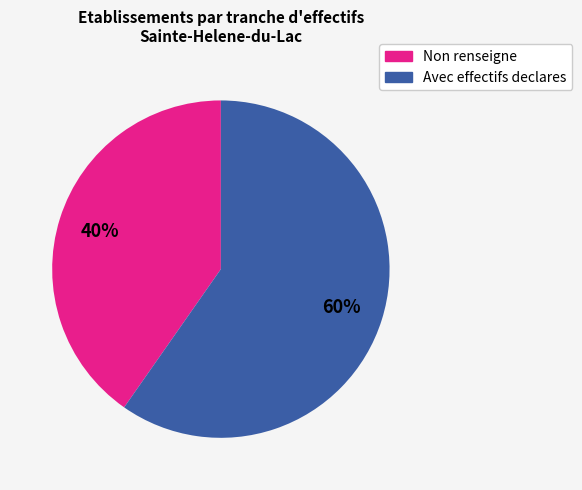

Is there any slice that represents more than half of the pie?

Yes